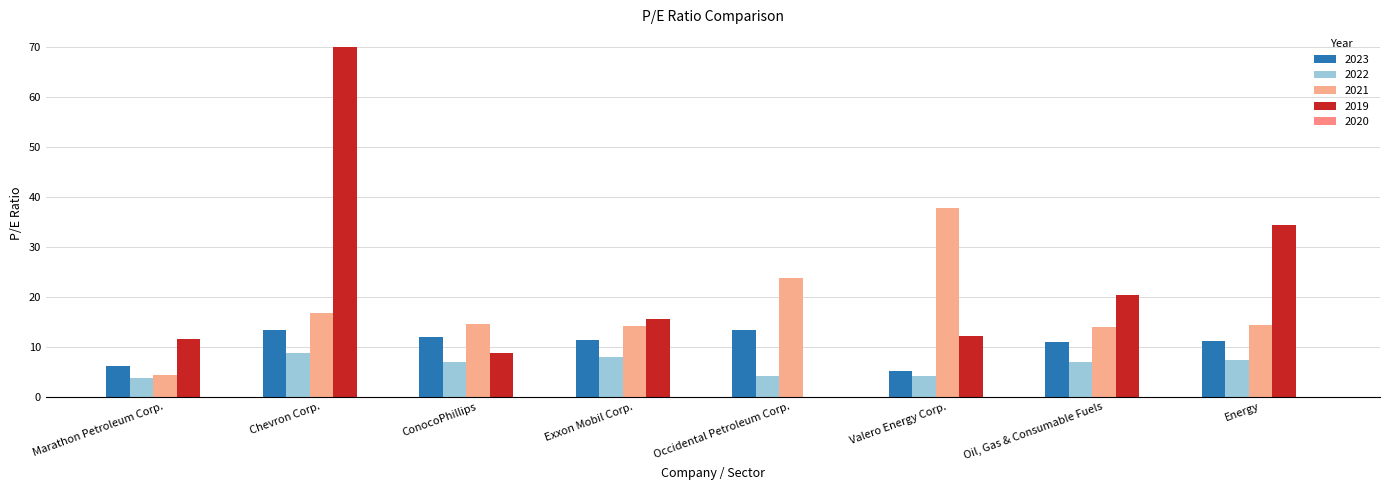

How many categories are shown in the chart?

8